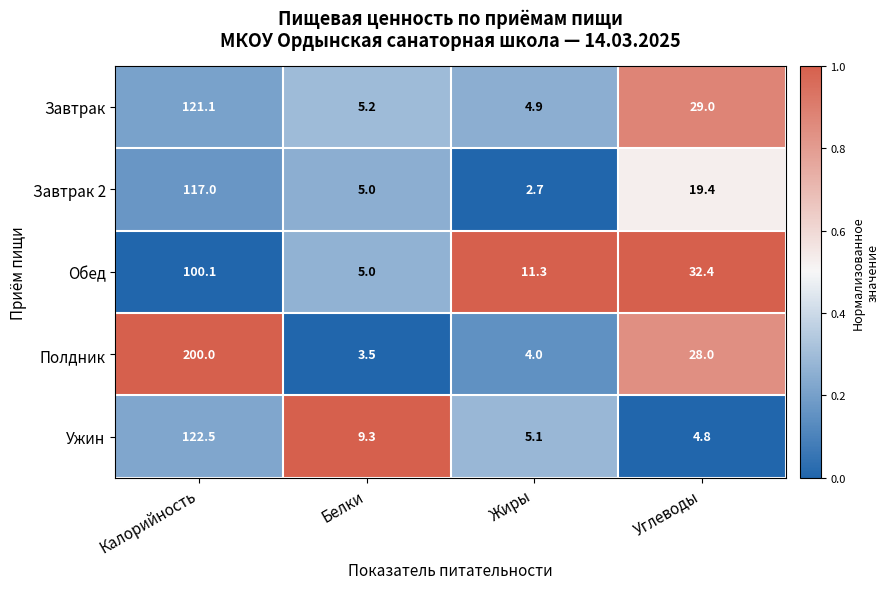

How many categories are shown in the chart?

4